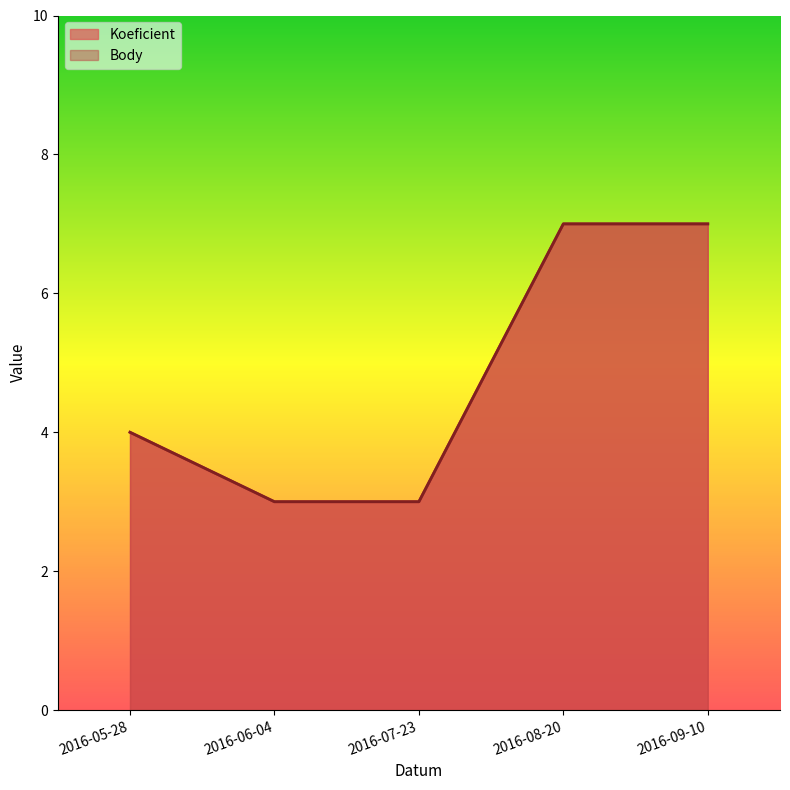

How many values in the Body series exceed 4?

2